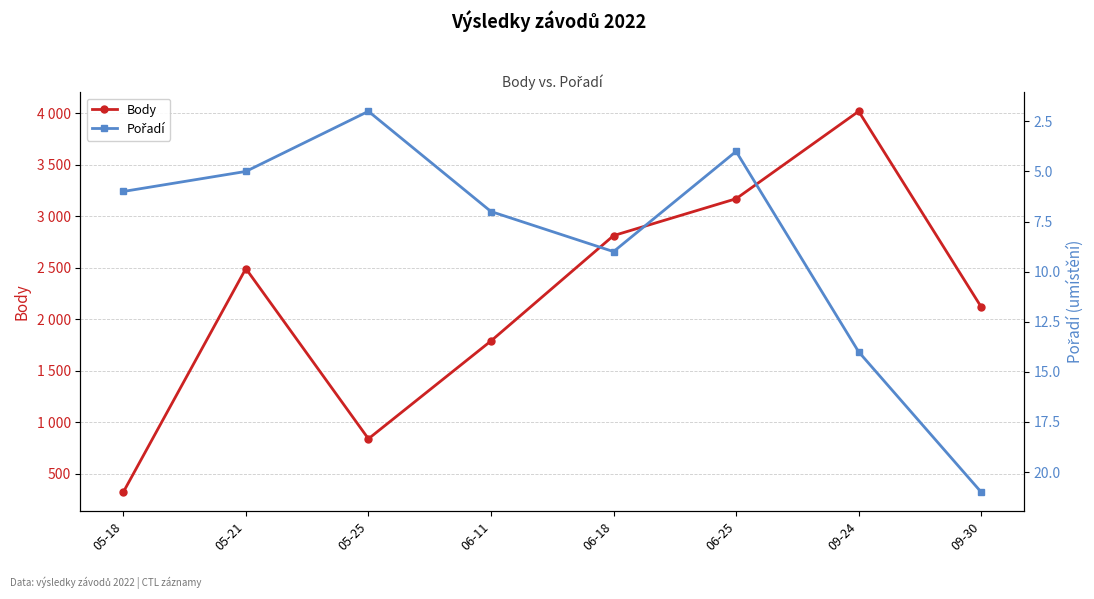

At how many categories does at least one series exceed 2655?

3